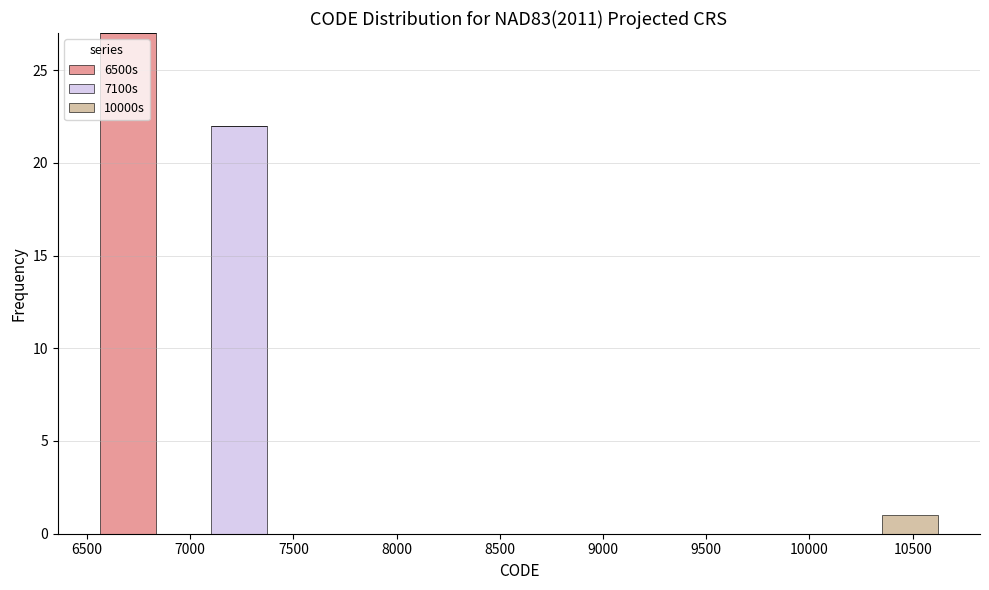

Reading left to right, list every stacked bar in this chart as the range it spans on the x-axis followed by its total height. Neither the bar edges nor the heights are printed on the chart, so give them approximately, as read against the axes.

6550 to 6850: 27
6850 to 7100: 0
7100 to 7350: 22
7350 to 7650: 0
7650 to 7900: 0
7900 to 8200: 0
8200 to 8450: 0
8450 to 8750: 0
8750 to 9000: 0
9000 to 9250: 0
9250 to 9550: 0
9550 to 9800: 0
9800 to 10100: 0
10100 to 10350: 0
10350 to 10600: 1